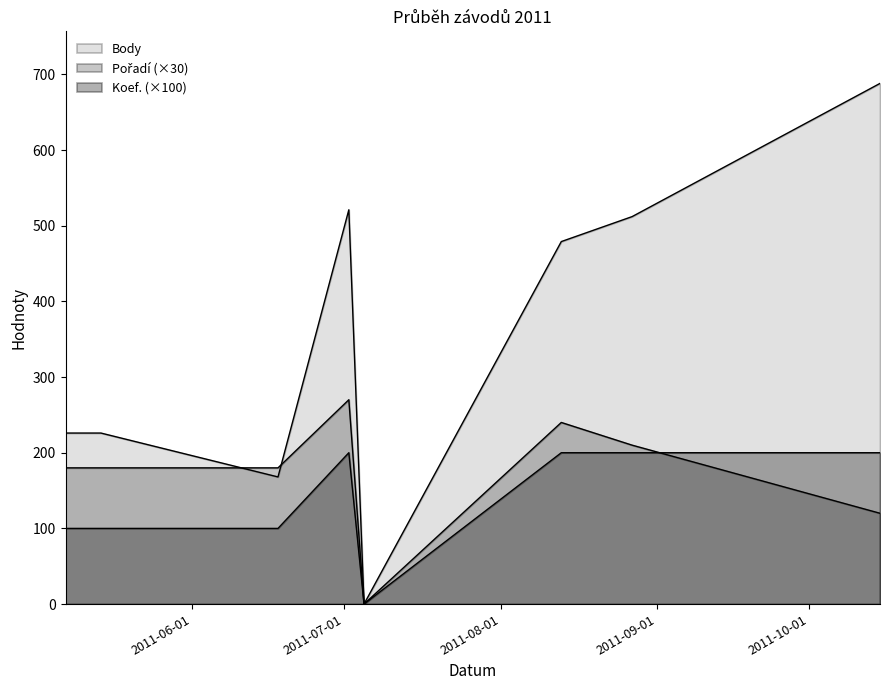

Between 2011-05-14 and 2011-07-05, which series saw the biggest shift?

Body